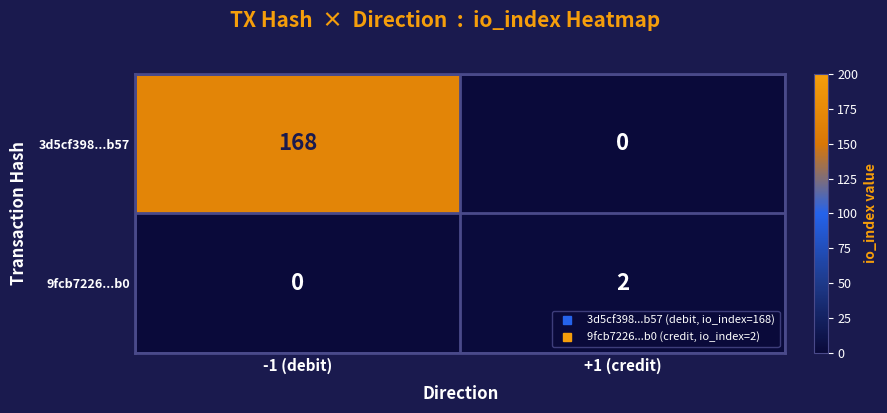

True or false: 9fcb7226...b0 has a value of 2 at +1 (credit).

True